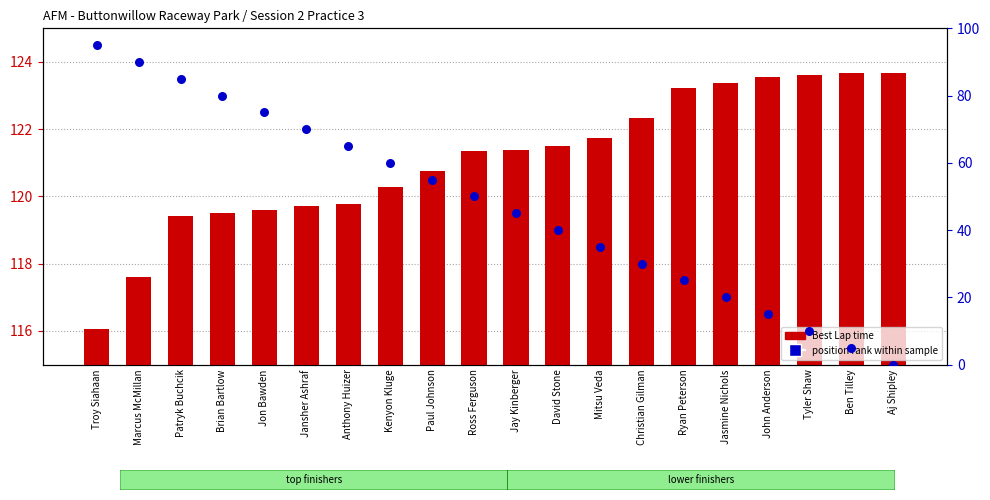

Which series contains the highest Y value?

position rank within sample